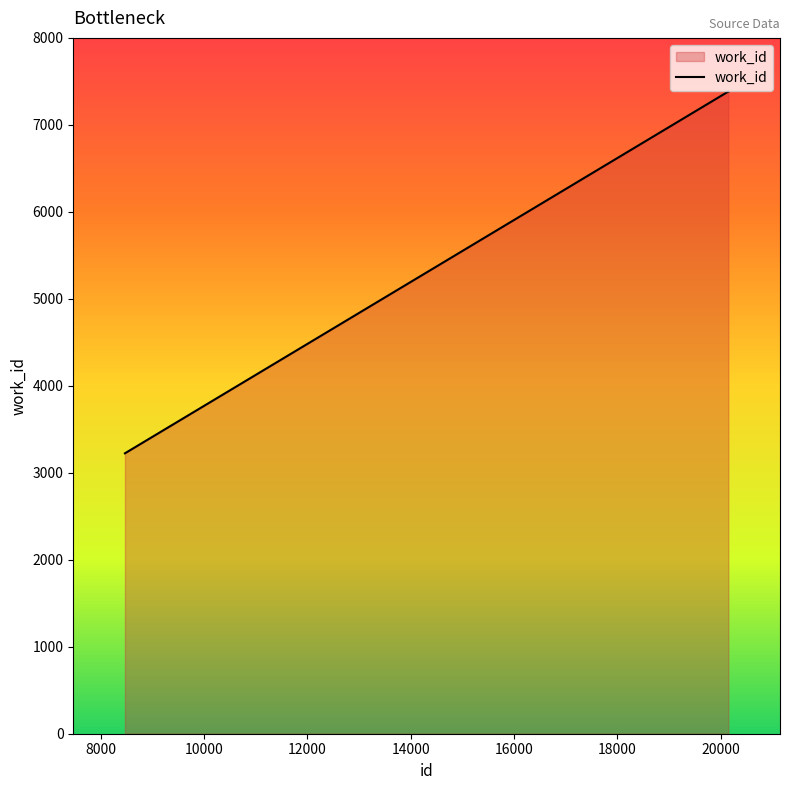

Reading right to left, transcribe all the data shown in this chart.

7382	7382	3224